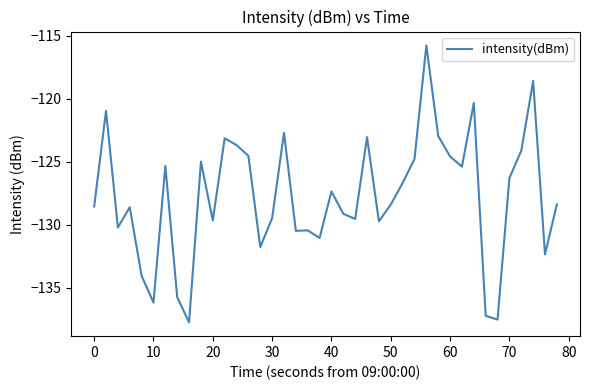

What is the minimum value shown in the chart?

-137.8